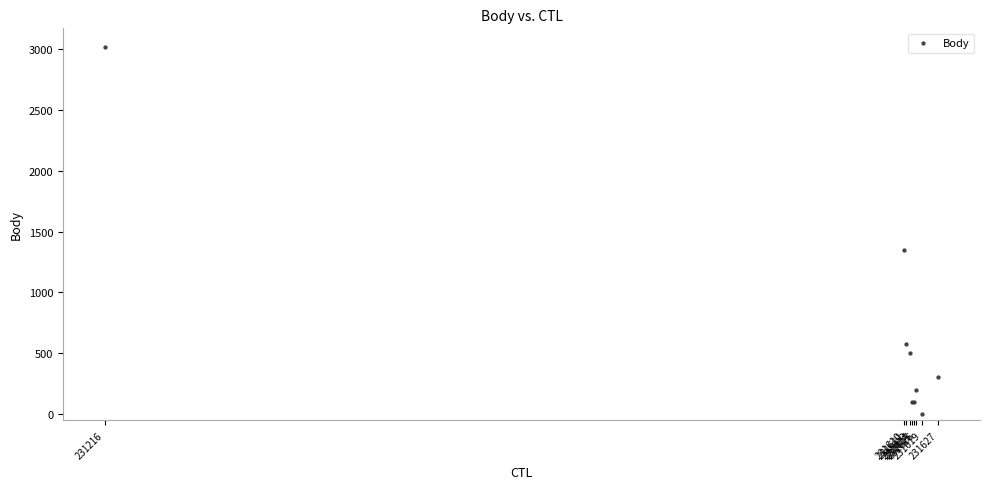

What Y value in the scatter plot is closest to 1508?

1350